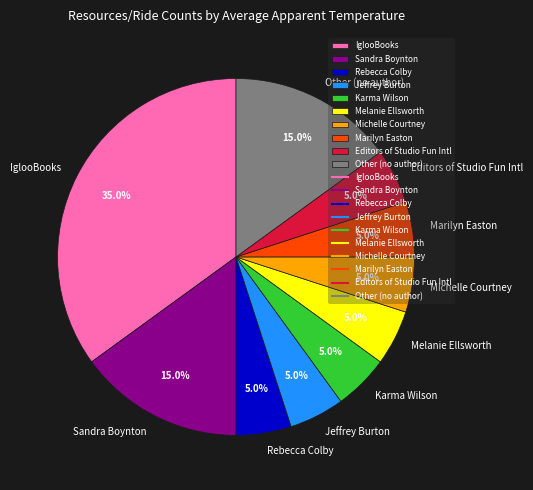

Which slice is the largest?

IglooBooks